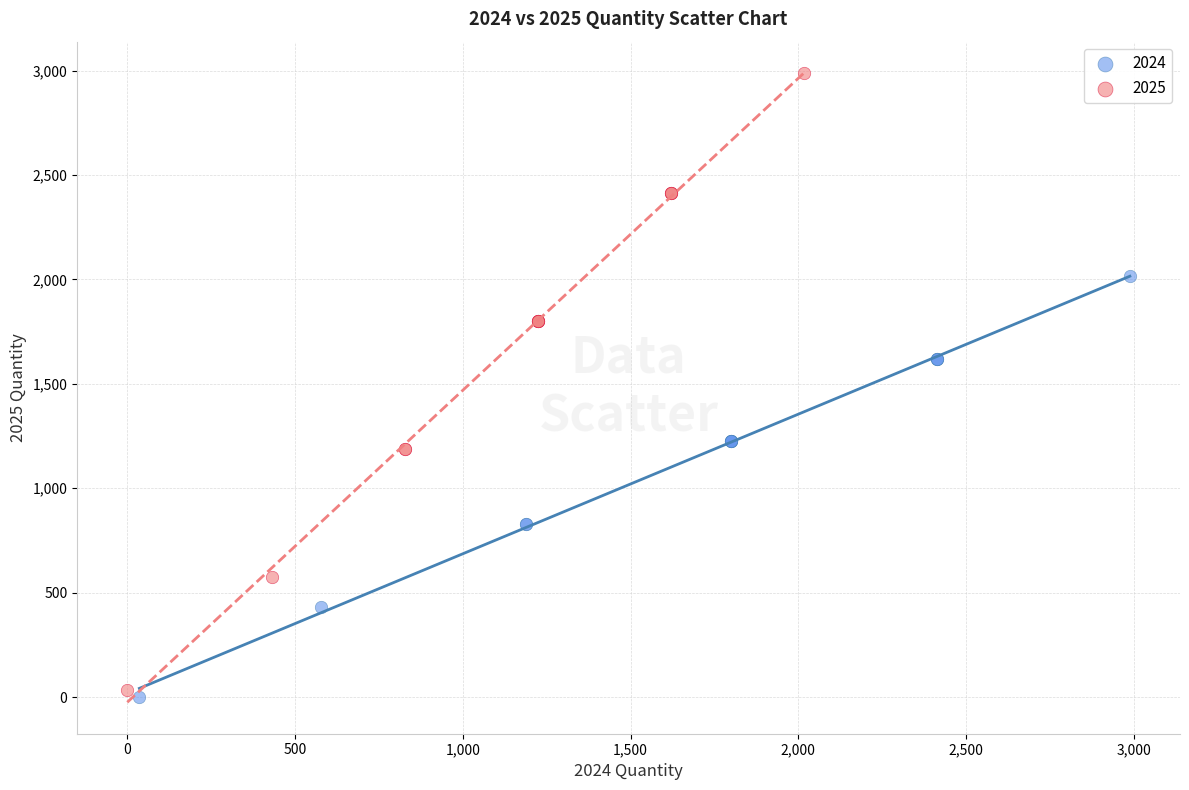

Which series contains the lowest Y value?

2024